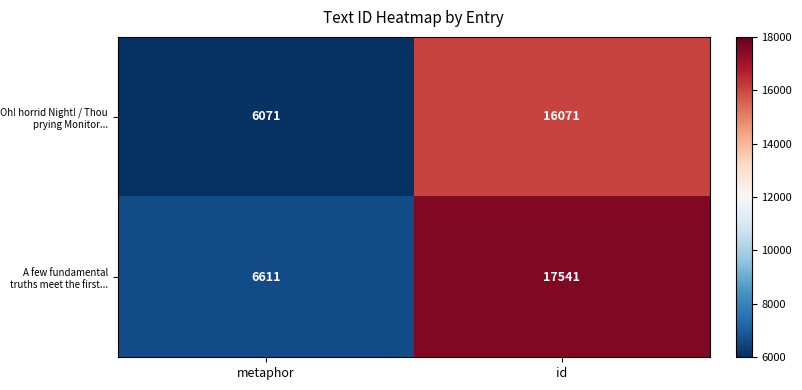

What is the total value across all series at id?

33612